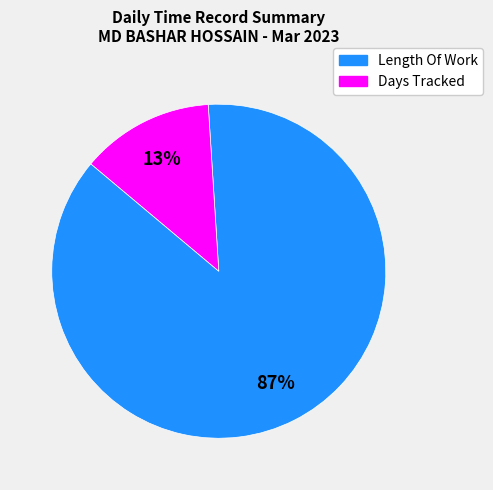

To the nearest percent, what is the average slice percentage?

50%